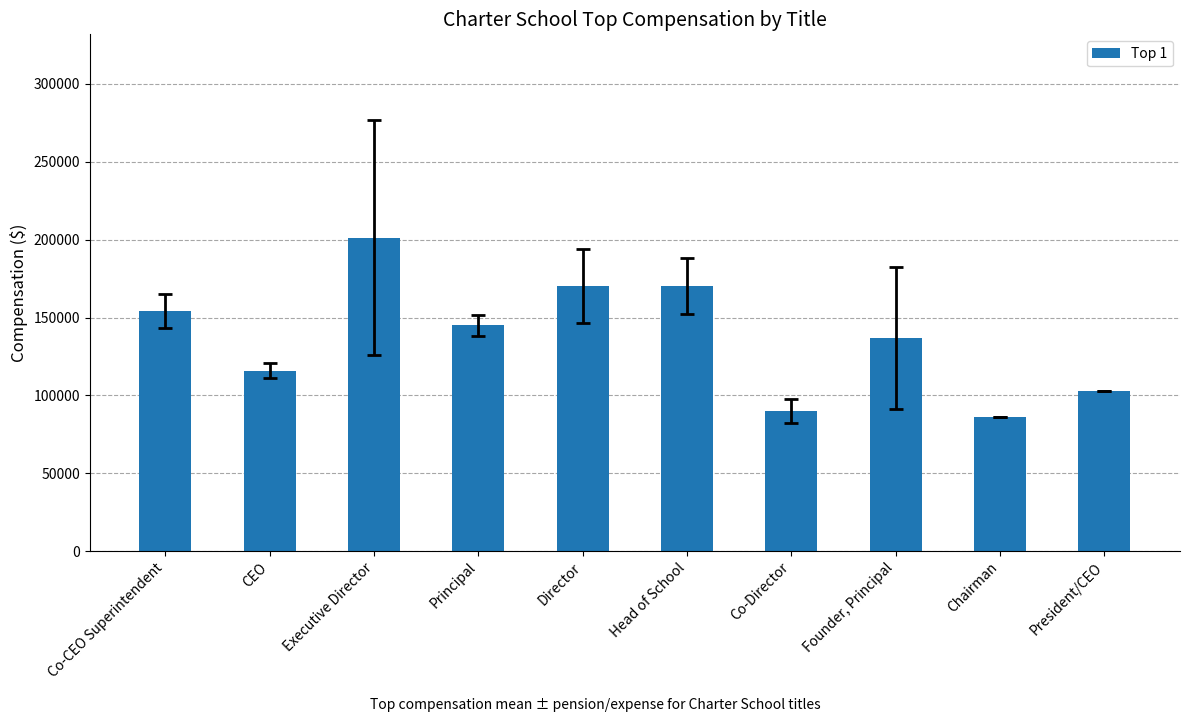

Reading left to right, transcribe all the data shown in this chart.

154329	115731	201100	145000	170000	170000	90000	136686	86057	102750